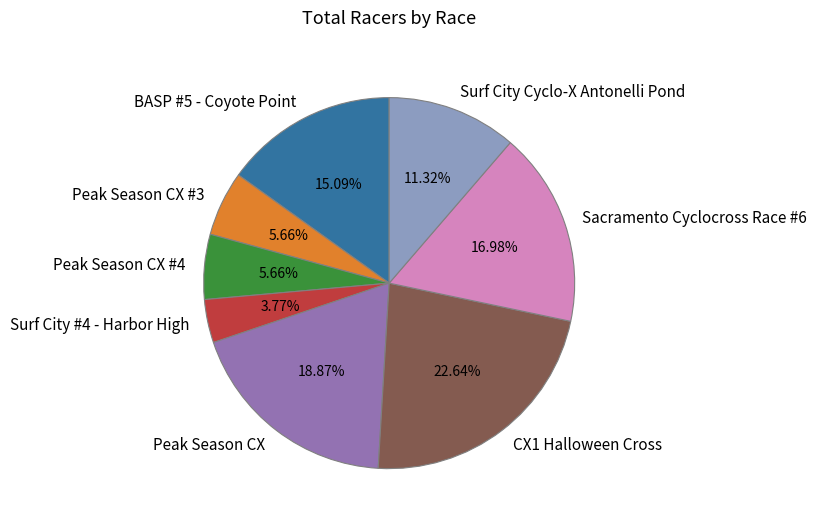

How many slices are in this pie chart?

8